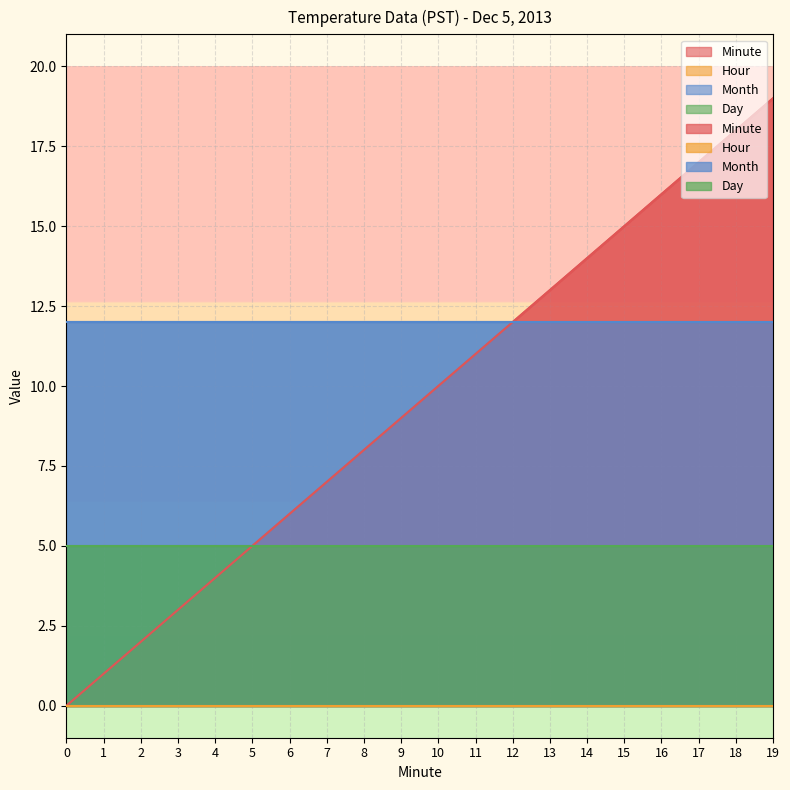

What value does the Day series have at 16?

5